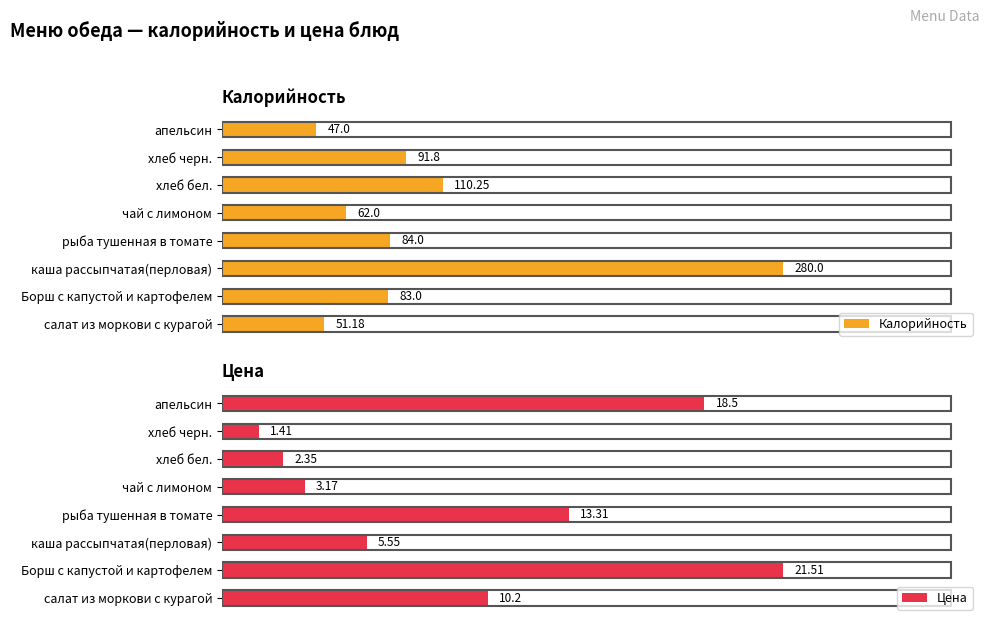

At which label does Калорийность reach its peak?

каша рассыпчатая(перловая)